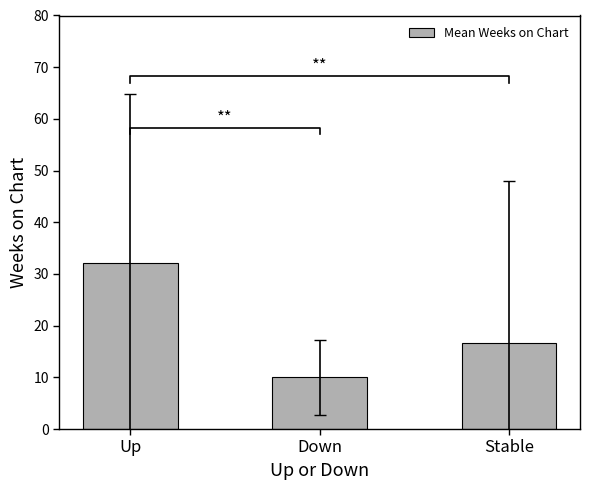

Reading left to right, list all the values displayed in this chart.

32.1	10.0	16.6